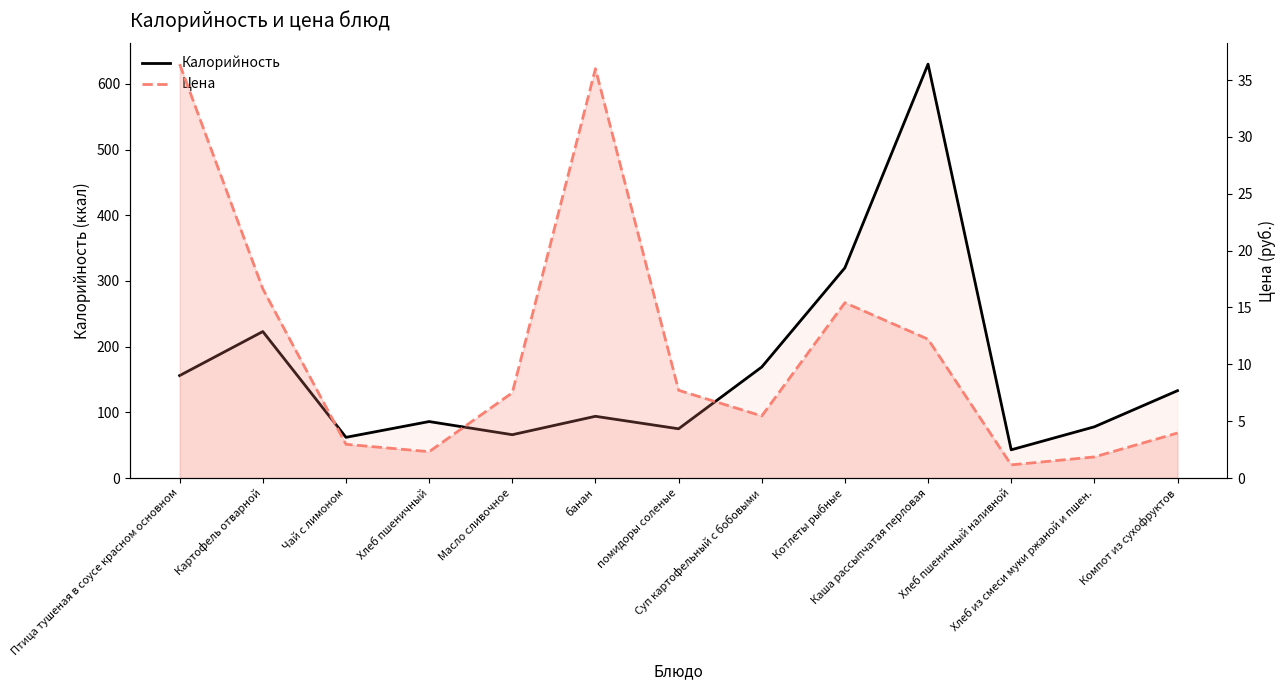

What is the difference between the maximum and second lowest values in the Цена series?

34.5